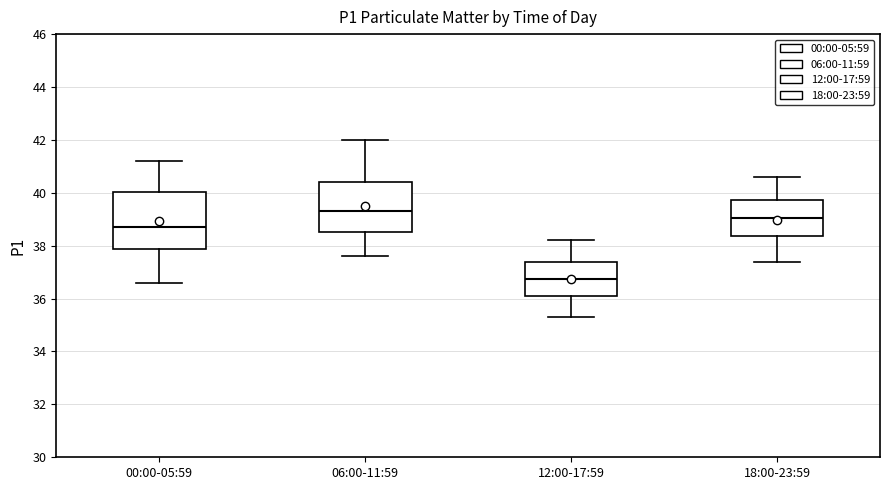

Which box is the tallest, from its lower edge to its upper edge?

00:00-05:59